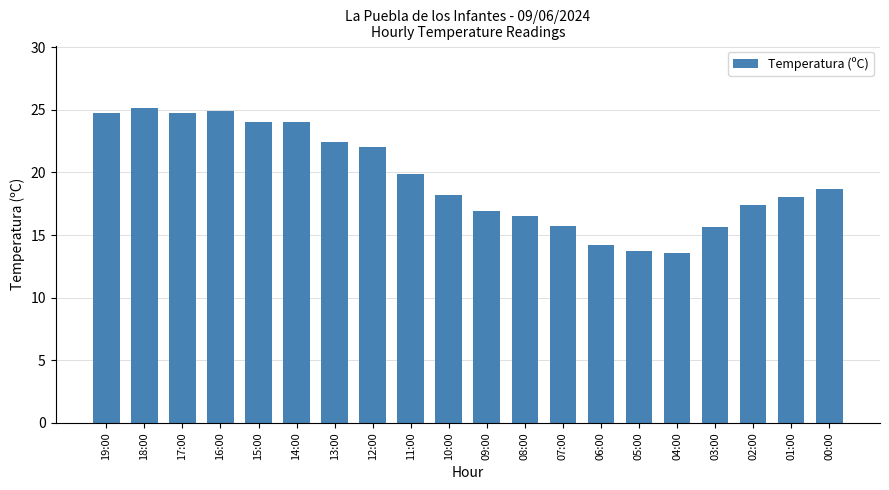

What is the value of the 12th bar from the left?

16.5